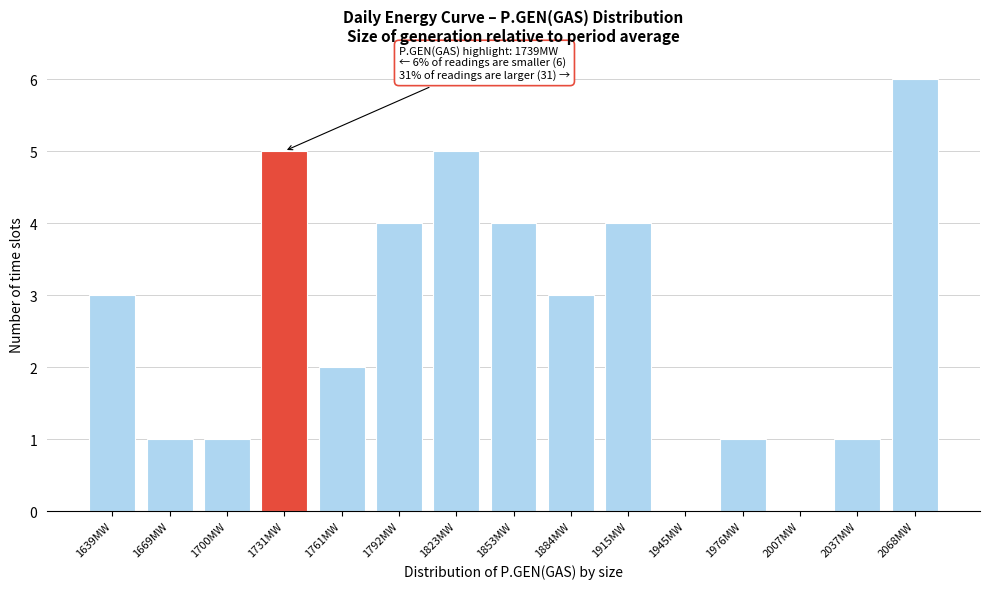

Reading left to right, transcribe all the data shown in this chart.

1639MW=3	1669MW=1	1700MW=1	1731MW=5	1761MW=2	1792MW=4	1823MW=5	1853MW=4	1884MW=3	1915MW=4	1945MW=0	1976MW=1	2007MW=0	2037MW=1	2068MW=6